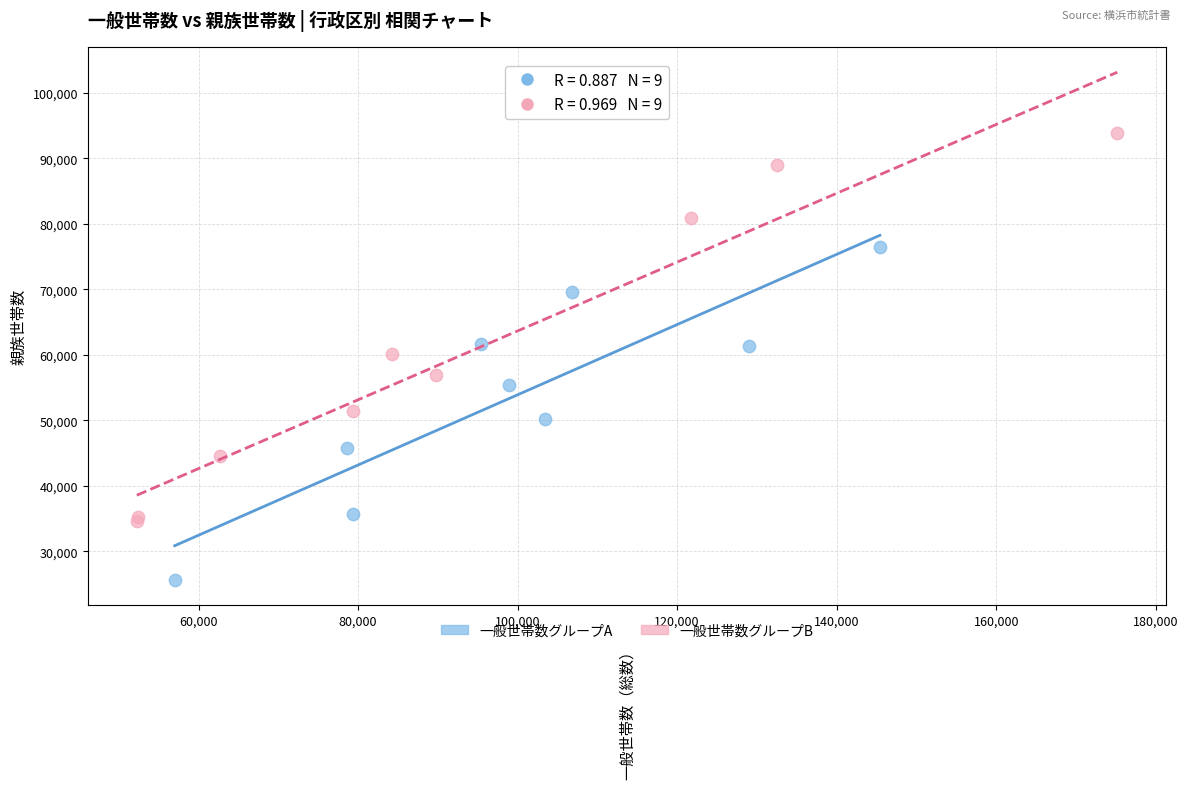

Which series reaches the maximum Y coordinate?

一般世帯数グループB